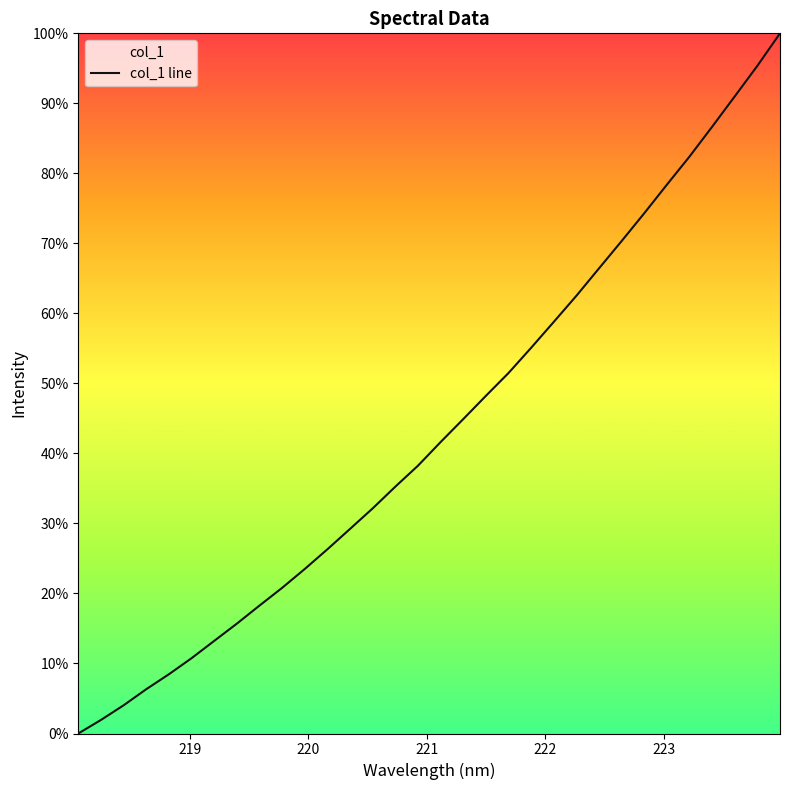

What is the difference between the maximum and minimum values?

100.0